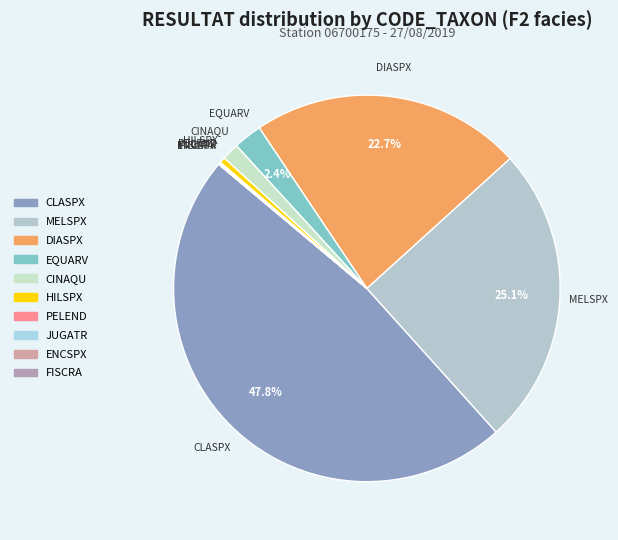

Is EQUARV the majority of the pie?

No